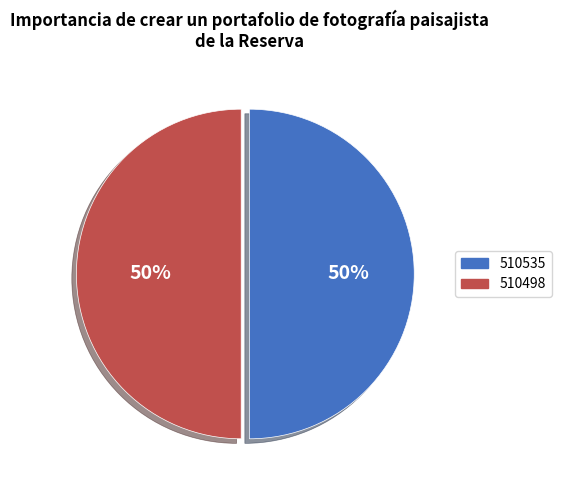

What is the ratio of the value at 510498 to the value at 510535?

1.0